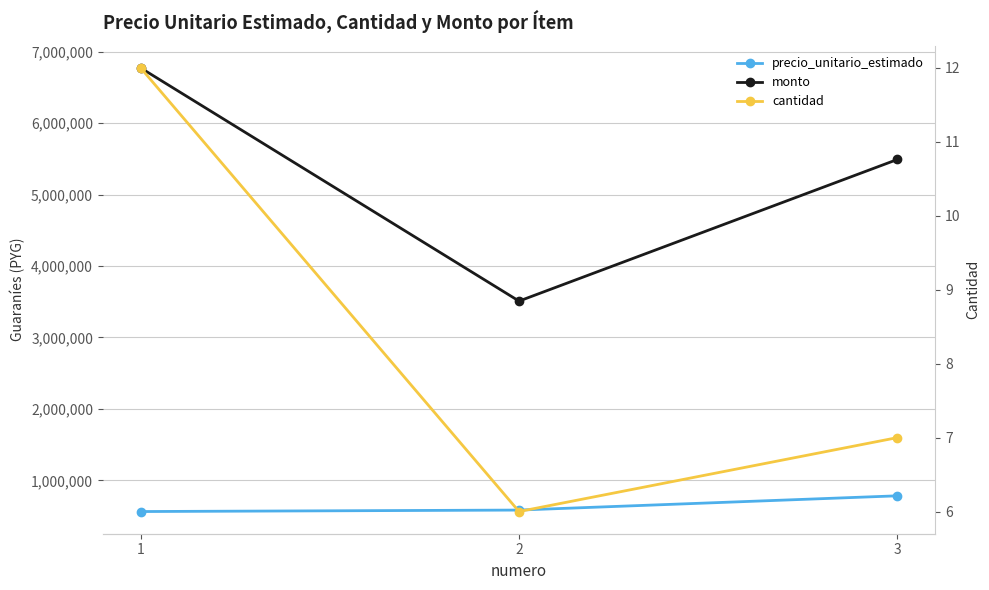

What are all the series names shown in the legend?

precio_unitario_estimado, monto, cantidad